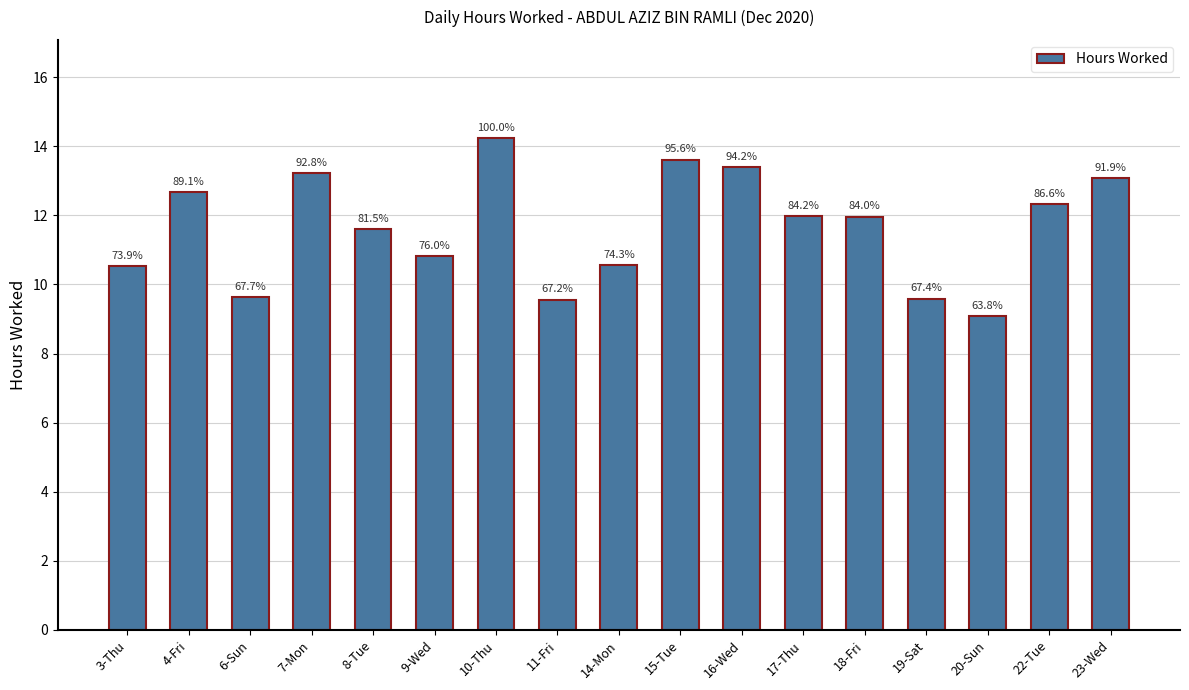

Which label corresponds to the smallest value in the chart?

20-Sun